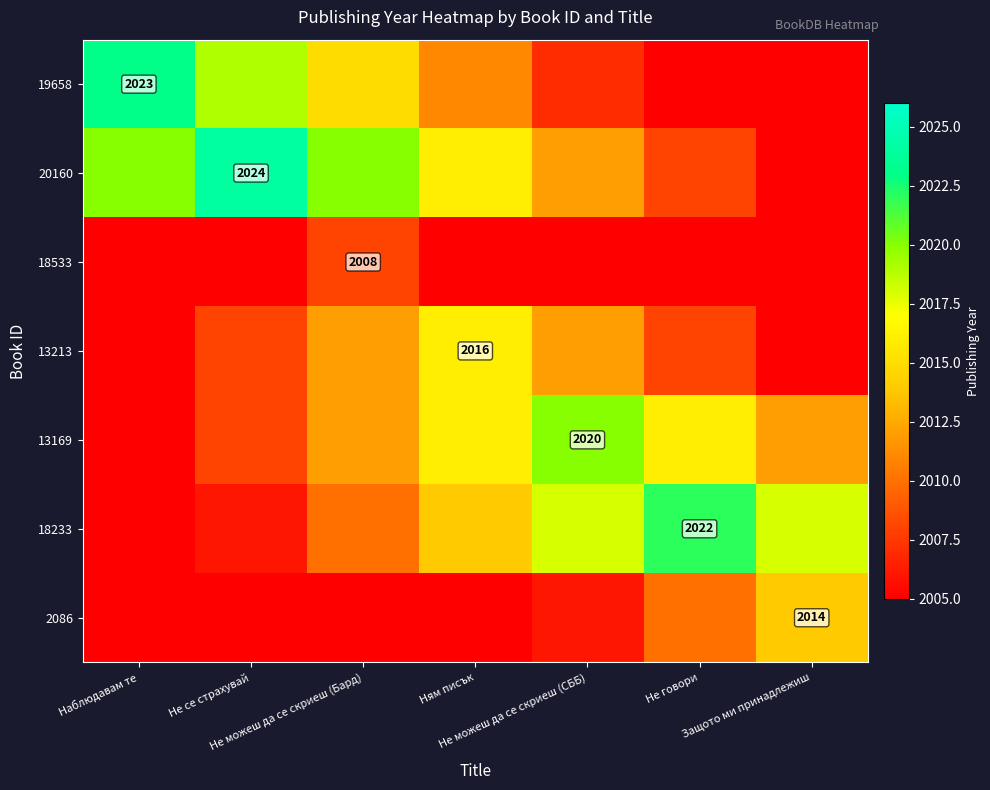

Between Не можеш да се скриеш (Бард) and Не говори, which is larger?

Не можеш да се скриеш (Бард)